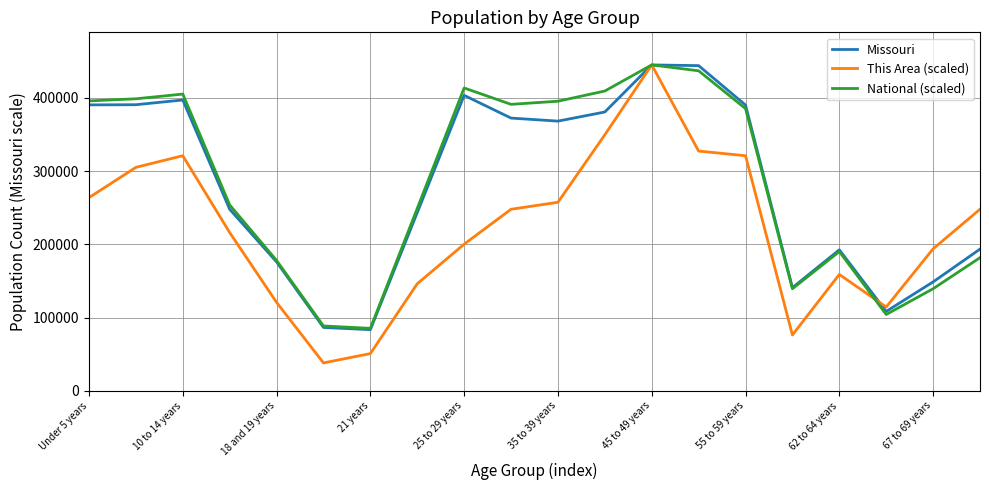

How many interior local valleys does the This Area (scaled) series have?

3